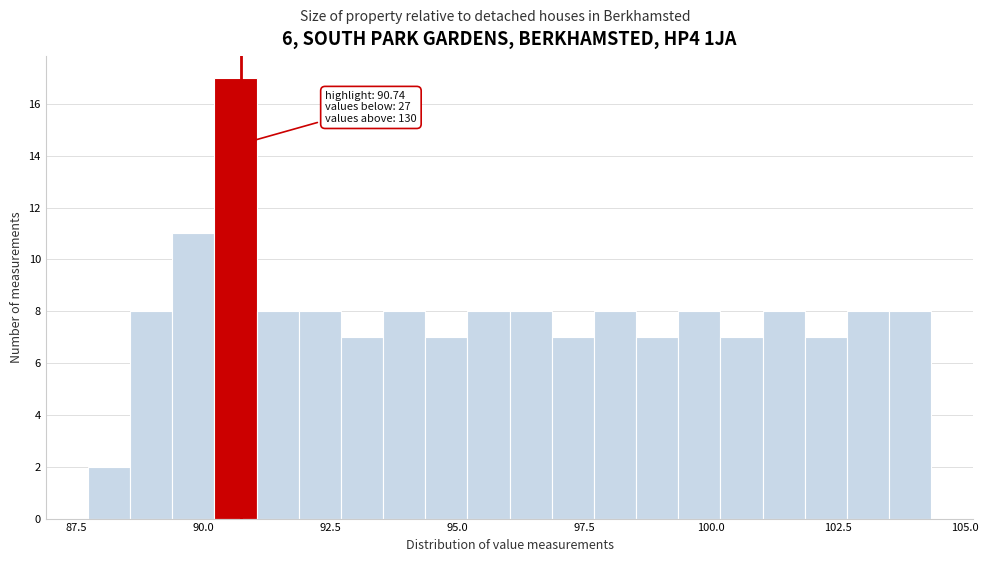

Around what value on the x-axis is the tallest bar? Give the approximate position of its centre, as read against the axis.

90.5